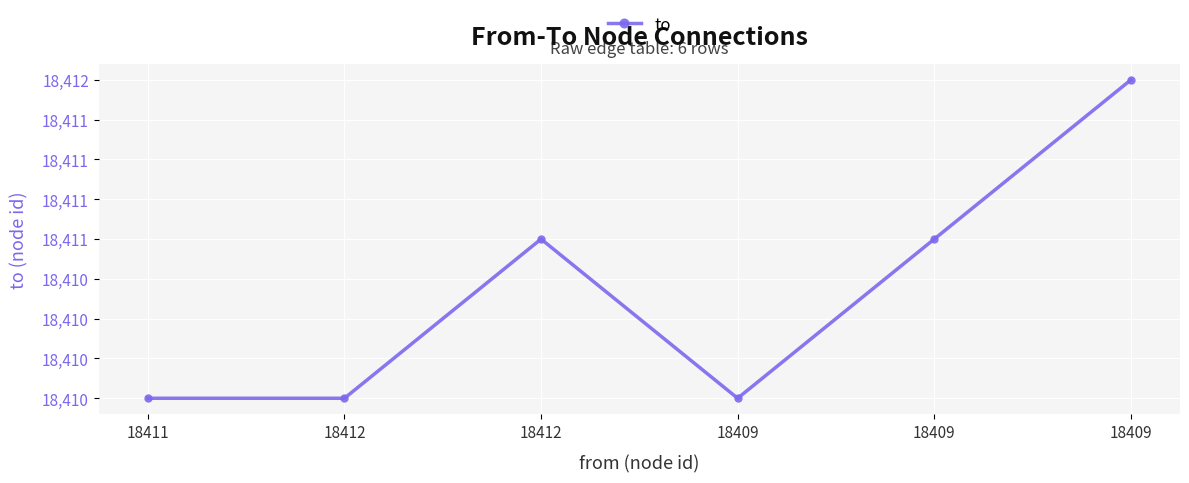

How many distinct data groups are displayed?

1